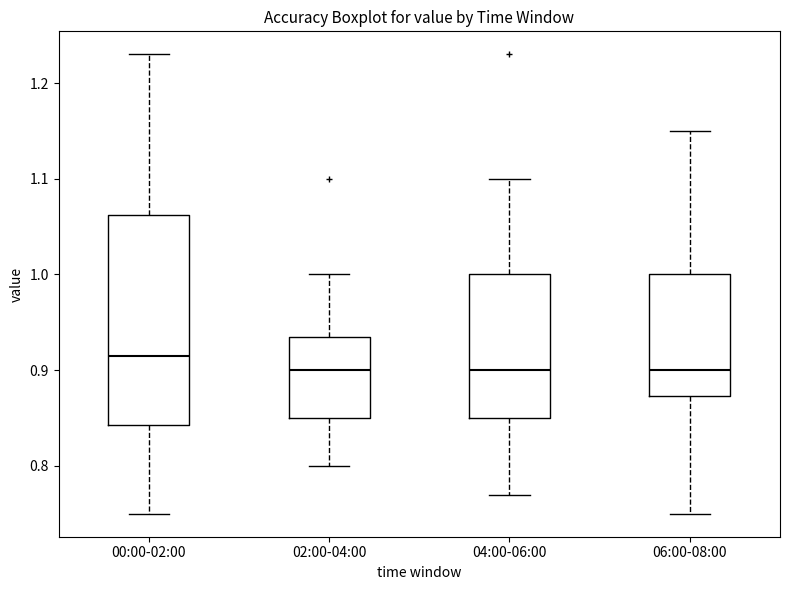

Reading left to right, read every box against the y-axis: the position of its median line, the range the box covers, and the ends of its whiskers. The values are not printed on the chart, so give them approximately, as read against the axis.

00:00-02:00: median 0.92, box 0.84 to 1.06, whiskers 0.75 to 1.23
02:00-04:00: median 0.90, box 0.85 to 0.94, whiskers 0.80 to 1.00
04:00-06:00: median 0.90, box 0.85 to 1.00, whiskers 0.77 to 1.10
06:00-08:00: median 0.90, box 0.87 to 1.00, whiskers 0.75 to 1.15